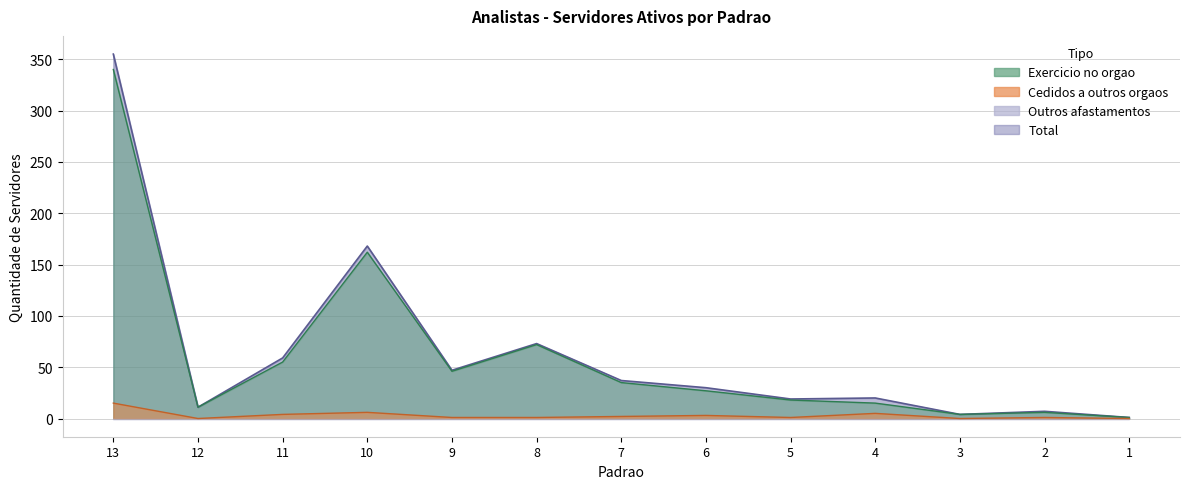

True or false: Exercicio no orgao and Cedidos a outros orgaos cross at least once.

False